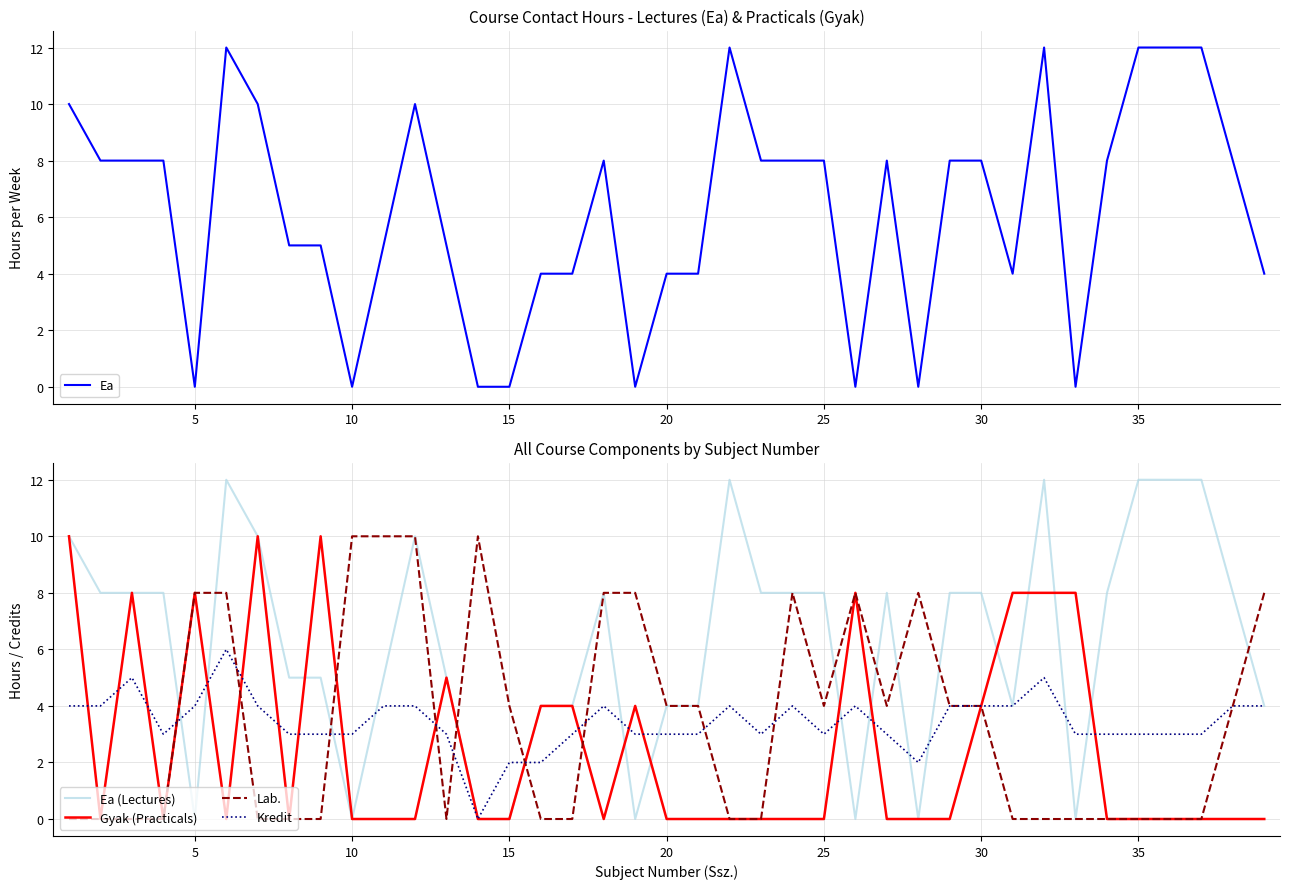

How many data points in Ea are above 8?

9